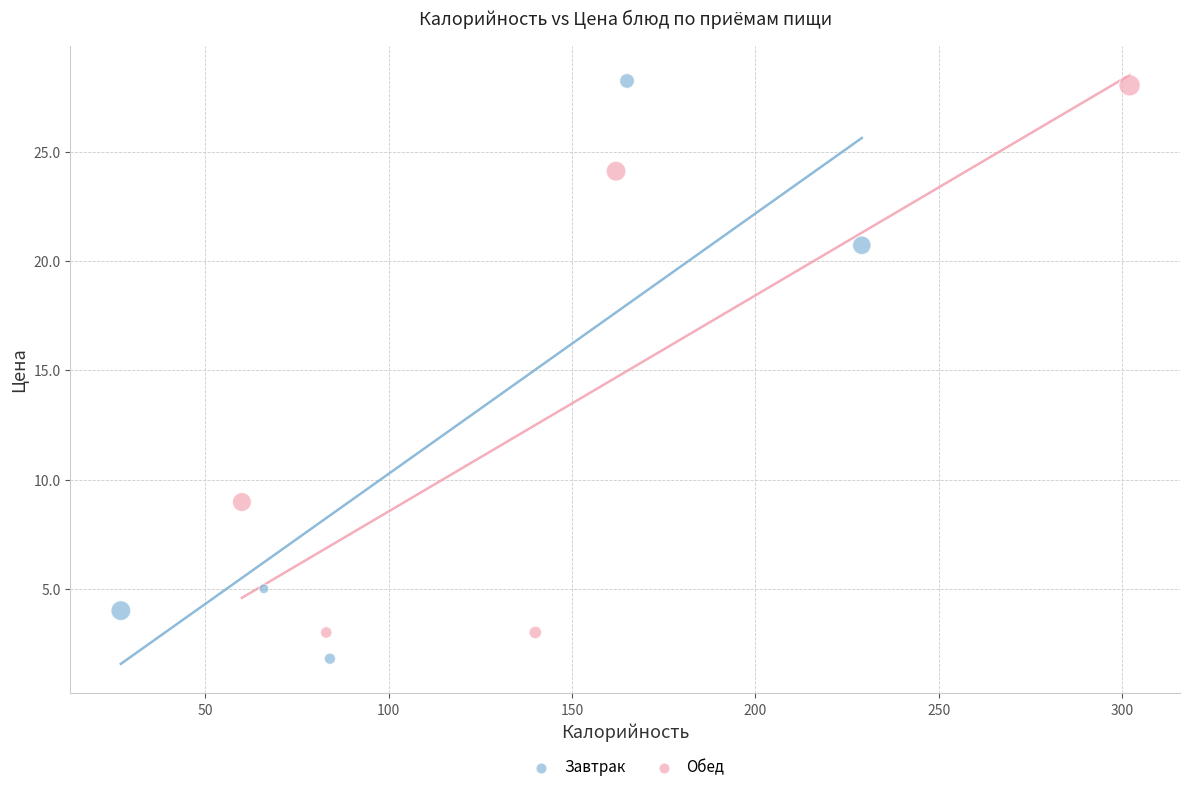

Which series reaches the minimum Y coordinate?

Завтрак